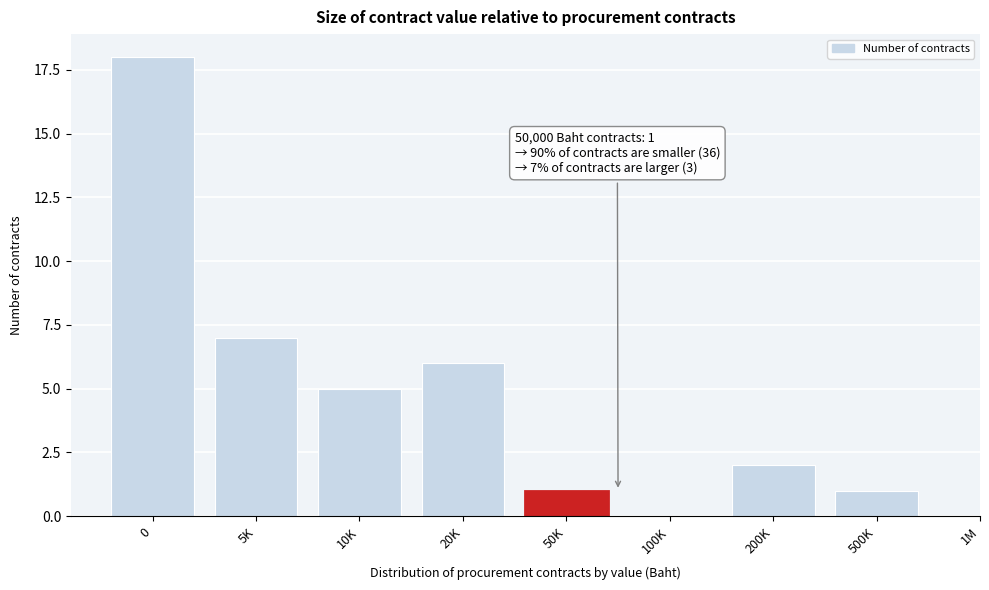

Reading left to right, transcribe all the data shown in this chart.

0=18	5K=7	10K=5	20K=6	50K=1	100K=0	200K=2	500K=1